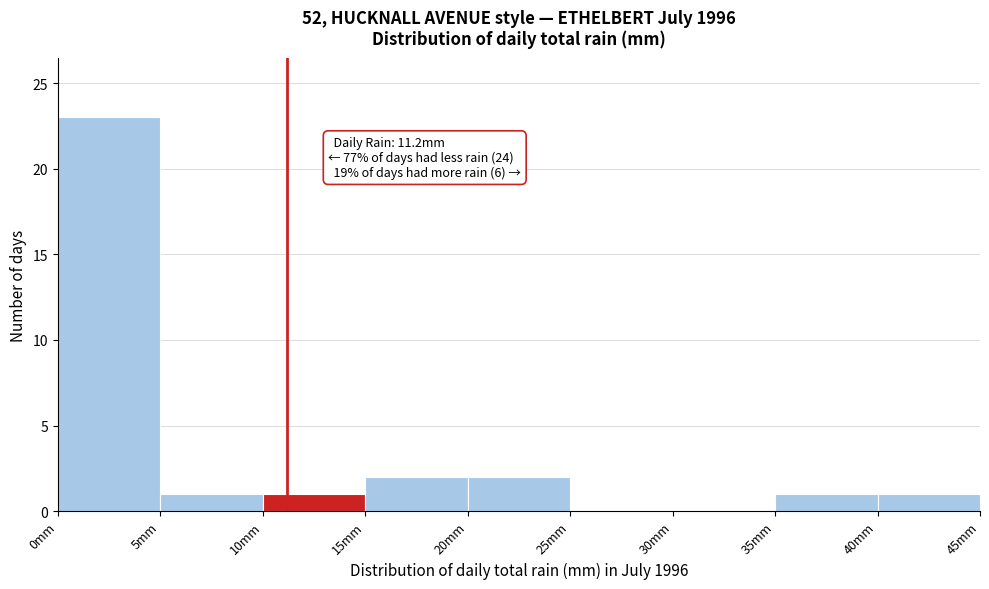

Over which range of the x-axis is the bar tallest?

0 to 5